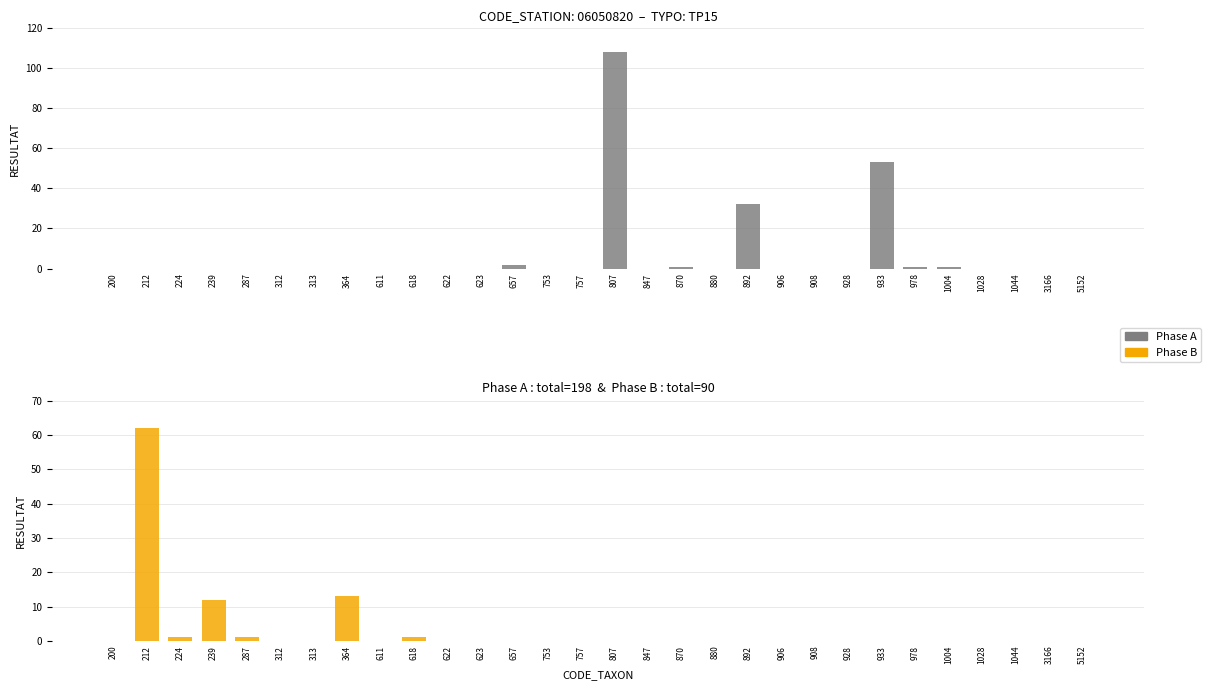

The value of Phase A at 1004 is 1. True or false?

True